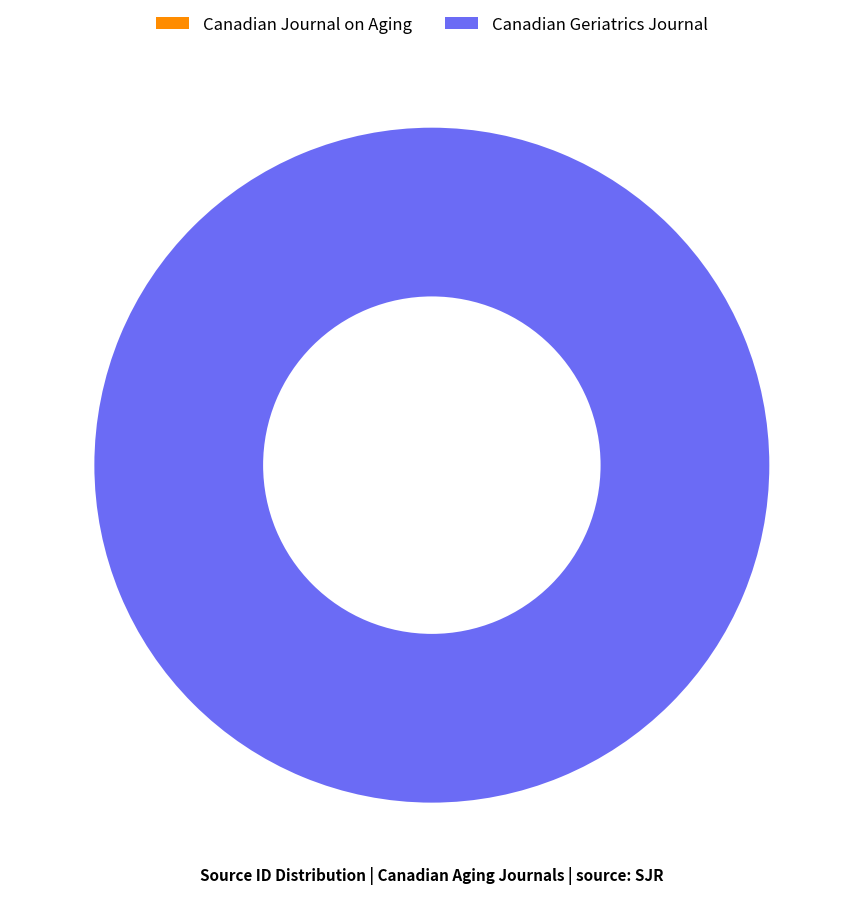

What is the largest slice in the pie chart?

Canadian Geriatrics Journal